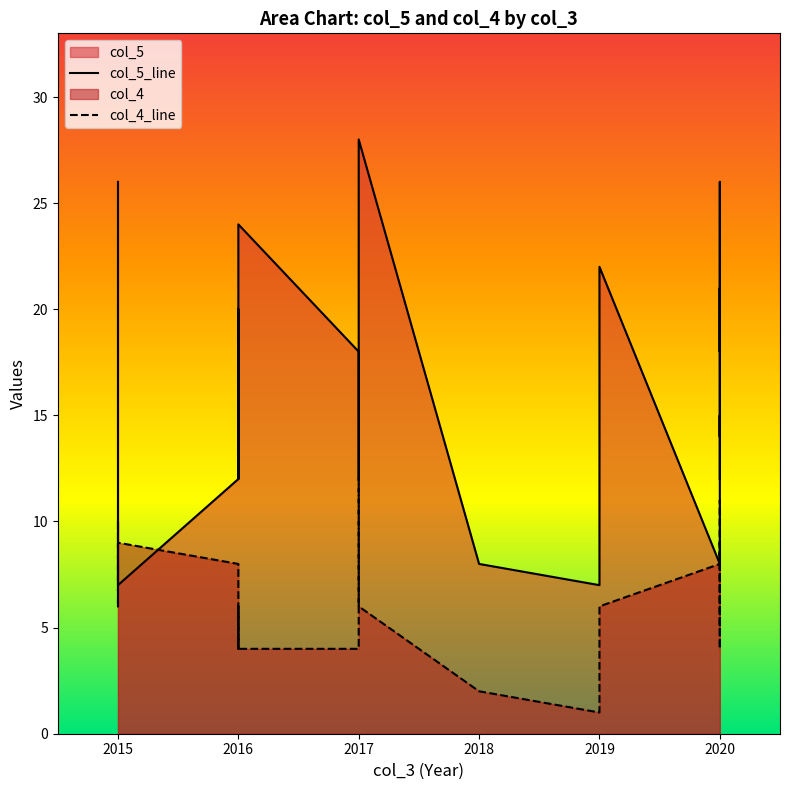

Which series has the widest spread of values?

col_5